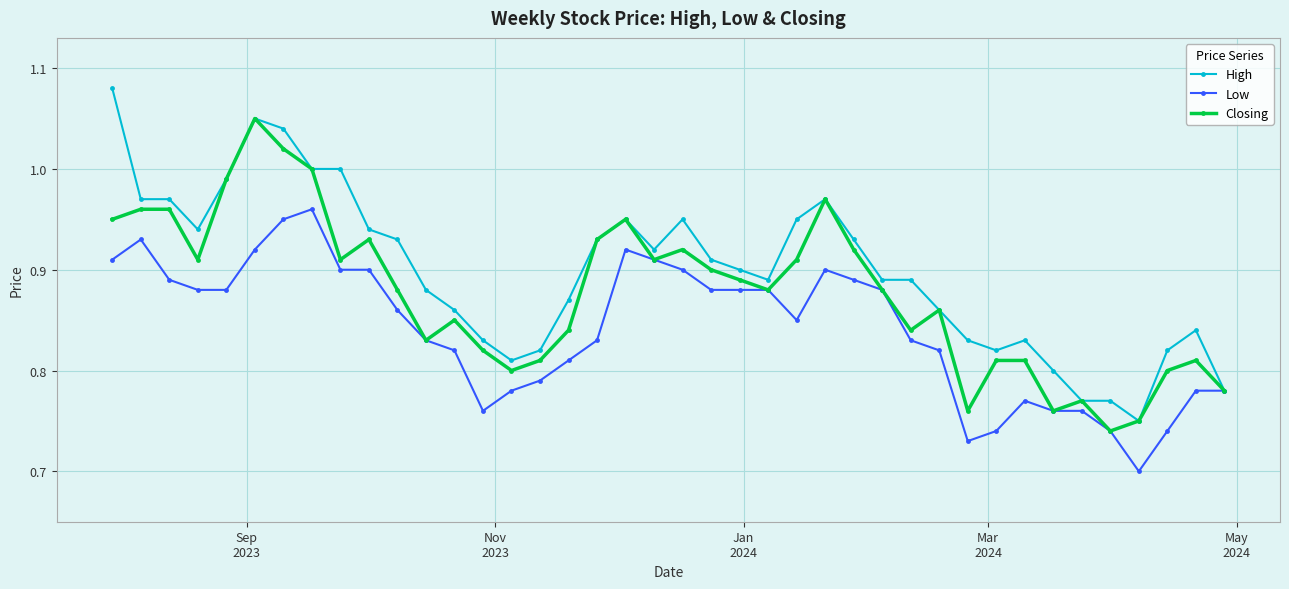

Rank the series by their average value, from lowest to highest.

Low, Closing, High